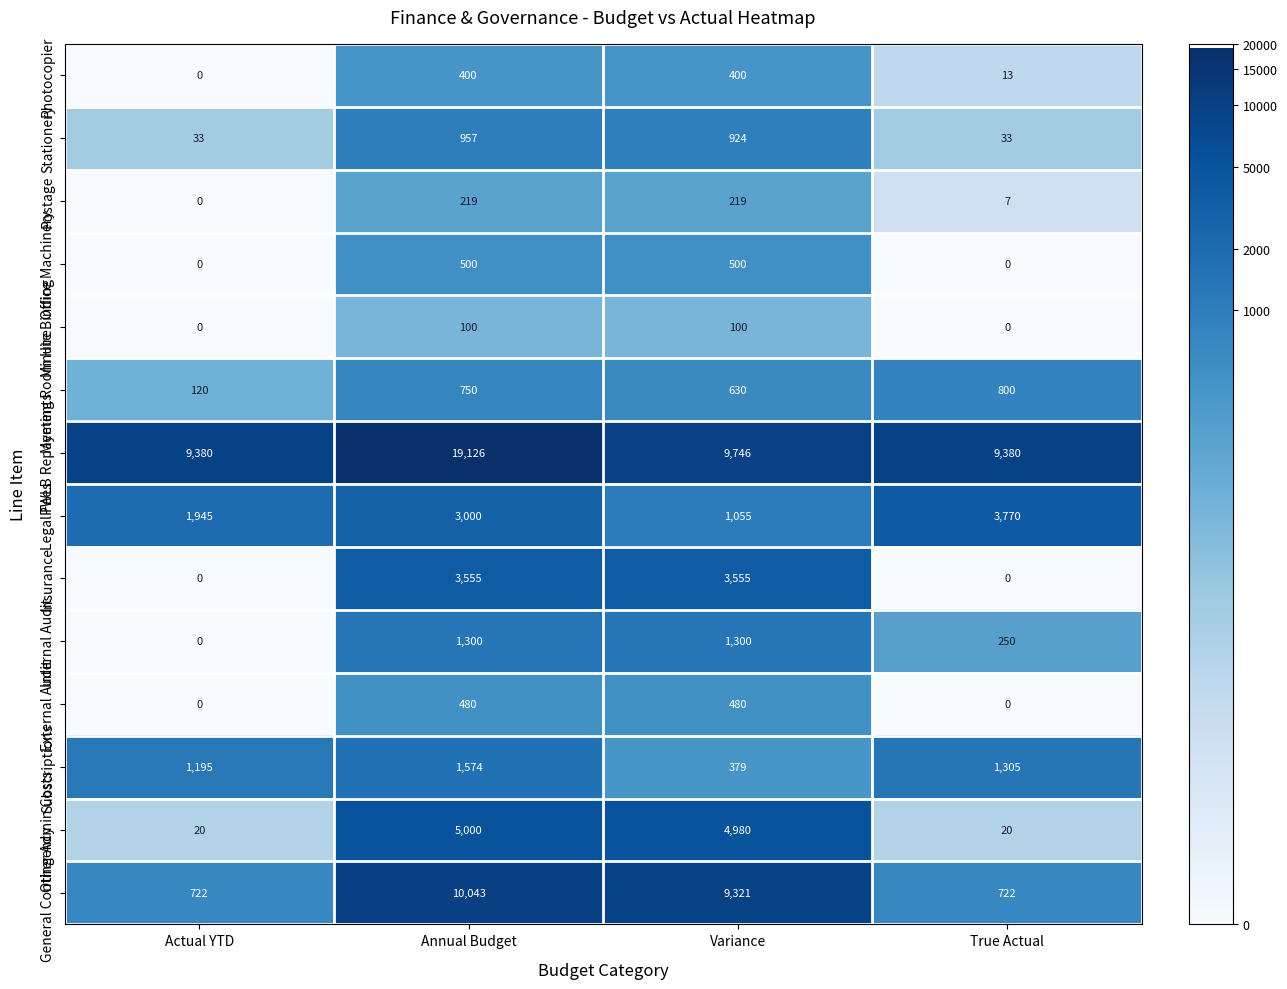

What is the difference between the highest and lowest values at Annual Budget?

19026